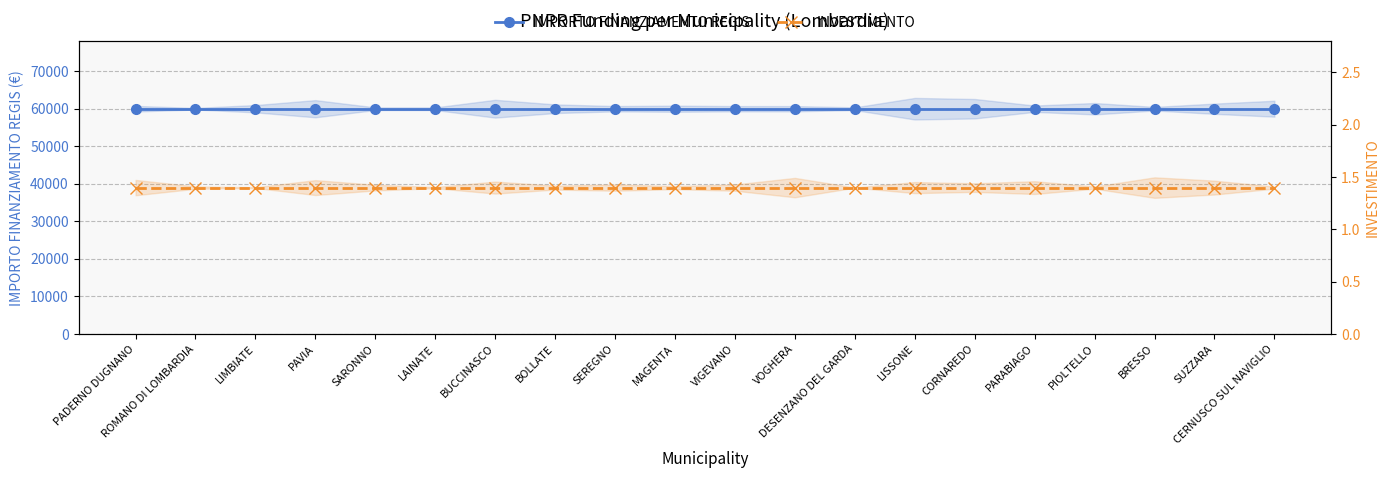

Is the value of INVESTIMENTO at BOLLATE greater than the value of IMPORTO FINANZIAMENTO REGIS at PADERNO DUGNANO?

No